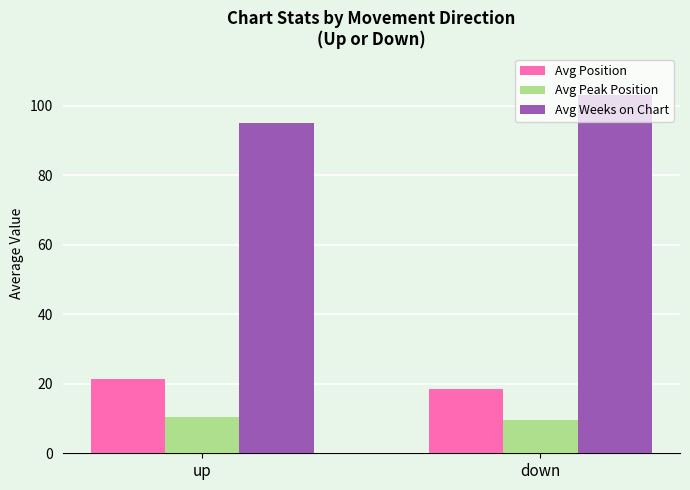

What is the difference between the highest and lowest values at up?

84.6